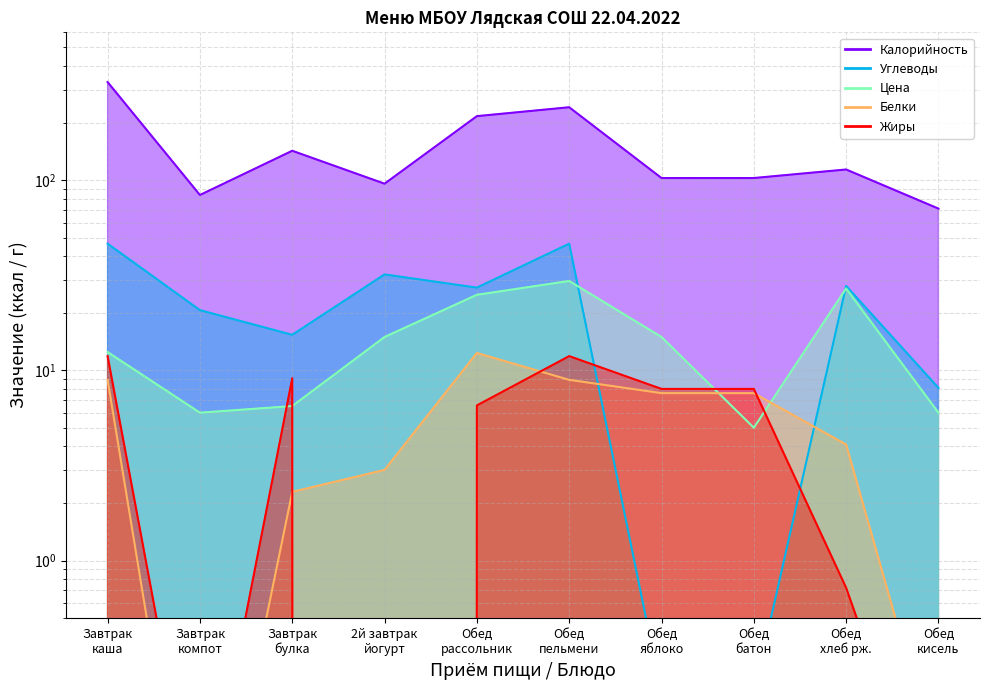

Which series ends up on top after the final intersection of Жиры and Белки?

Белки